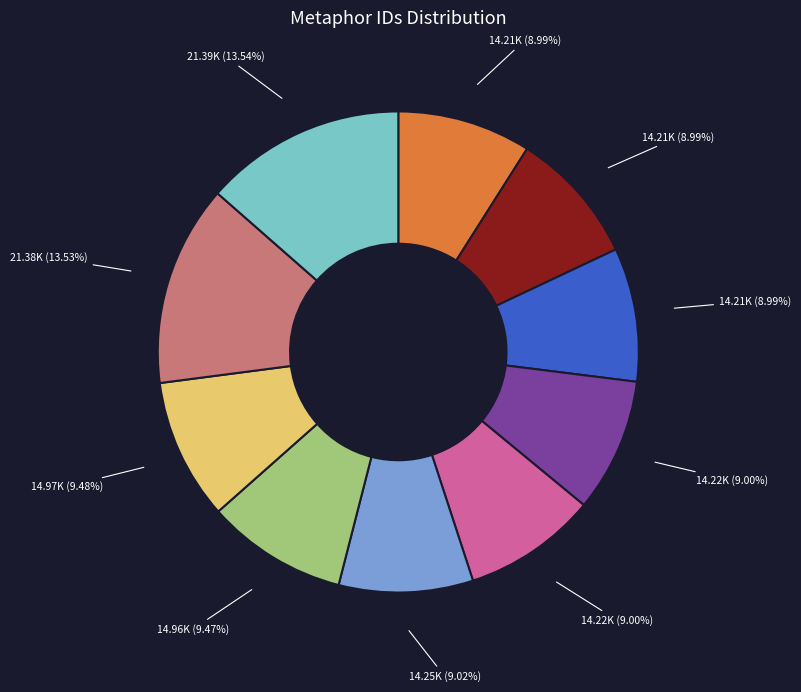

Is there any slice that represents more than half of the pie?

No